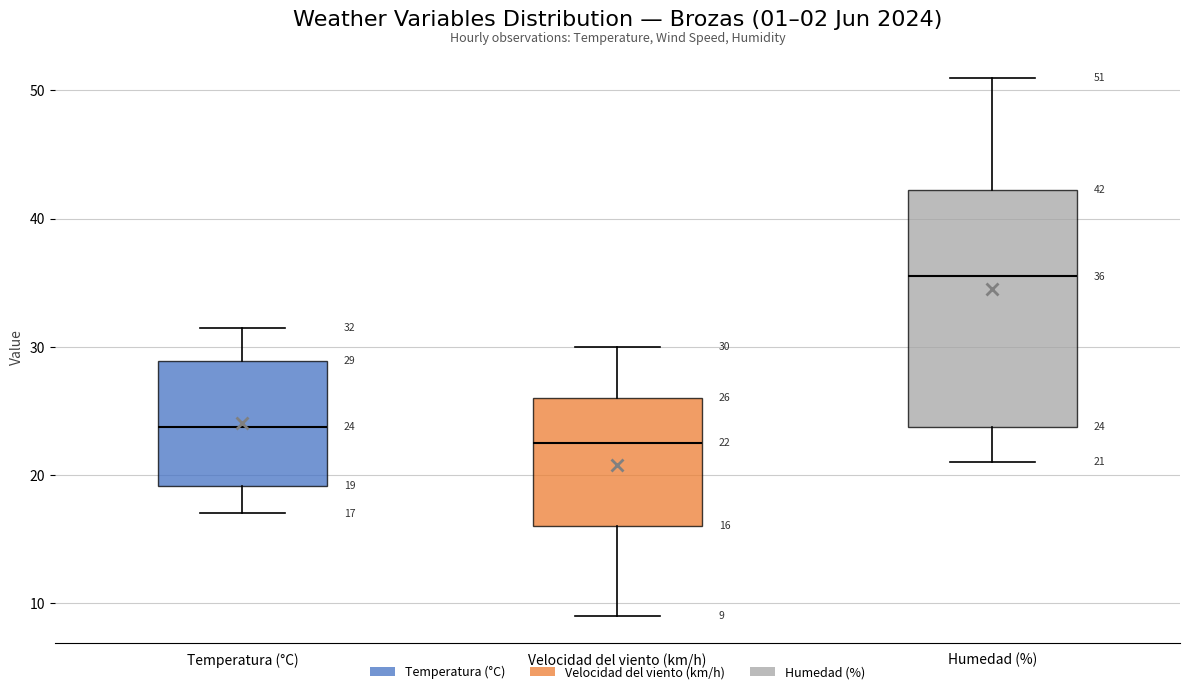

Which box's median line is the highest?

Humedad (%)